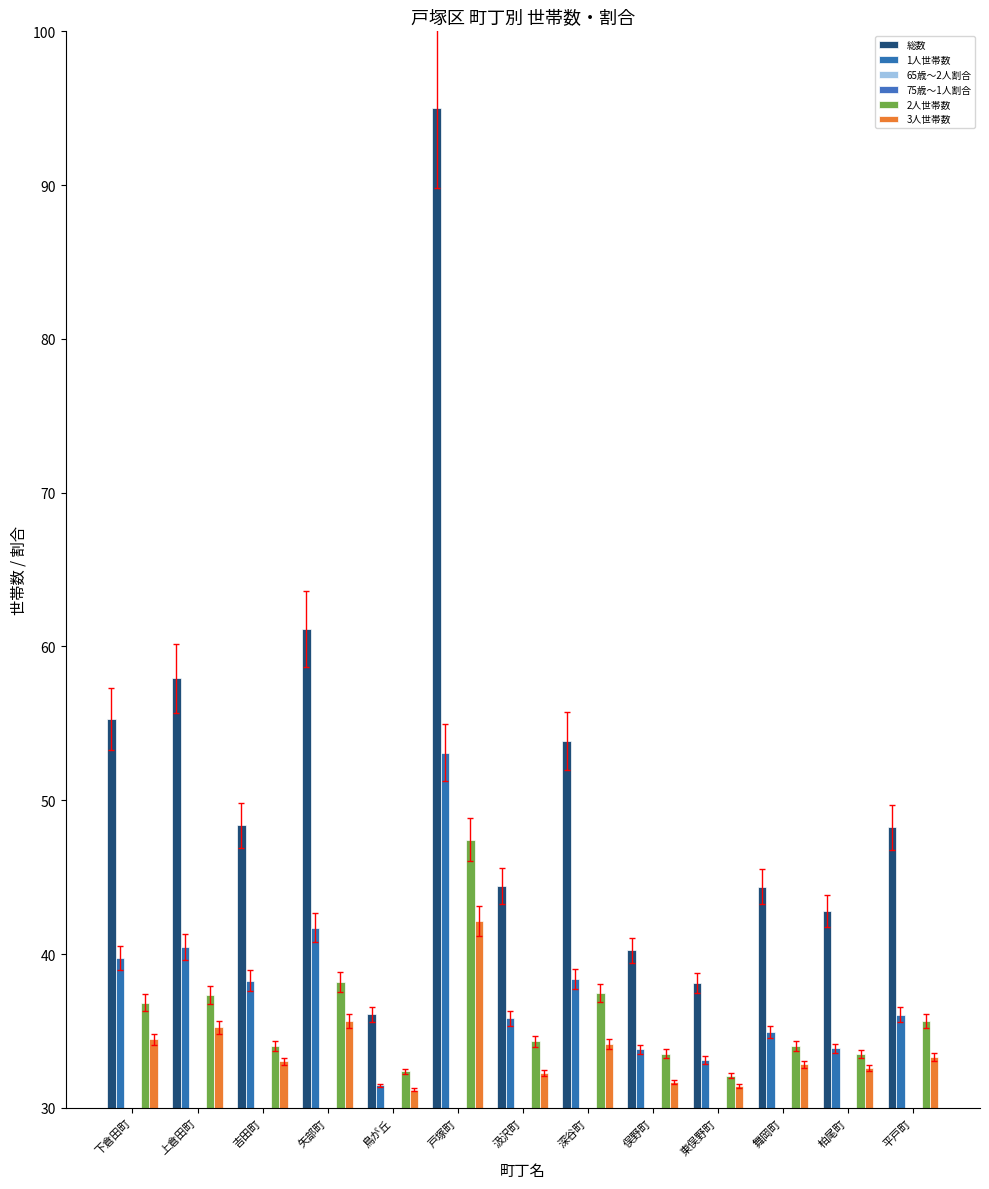

Between 下倉田町 and 舞岡町, which is larger?

下倉田町